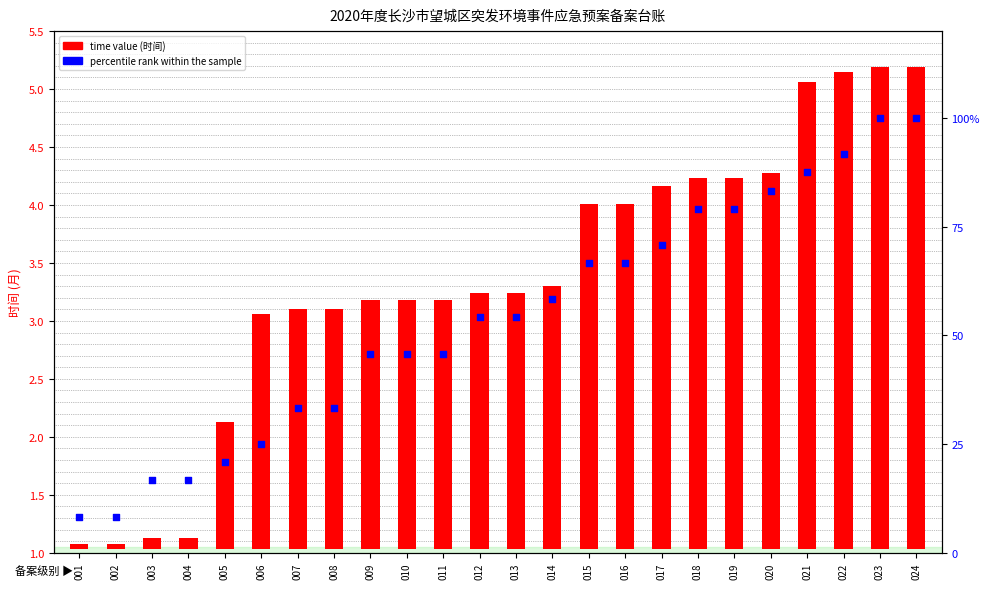

Is the value of time value (月份) at 024 greater than the value of percentile rank within the sample at 012?

No